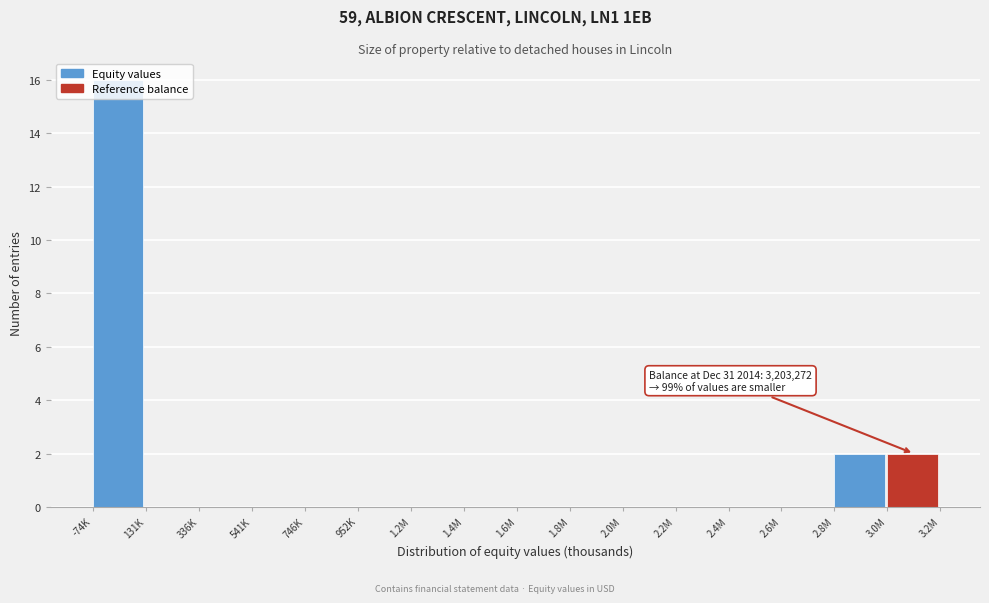

What is the change in value from 2.0M to 3.0M?

+2